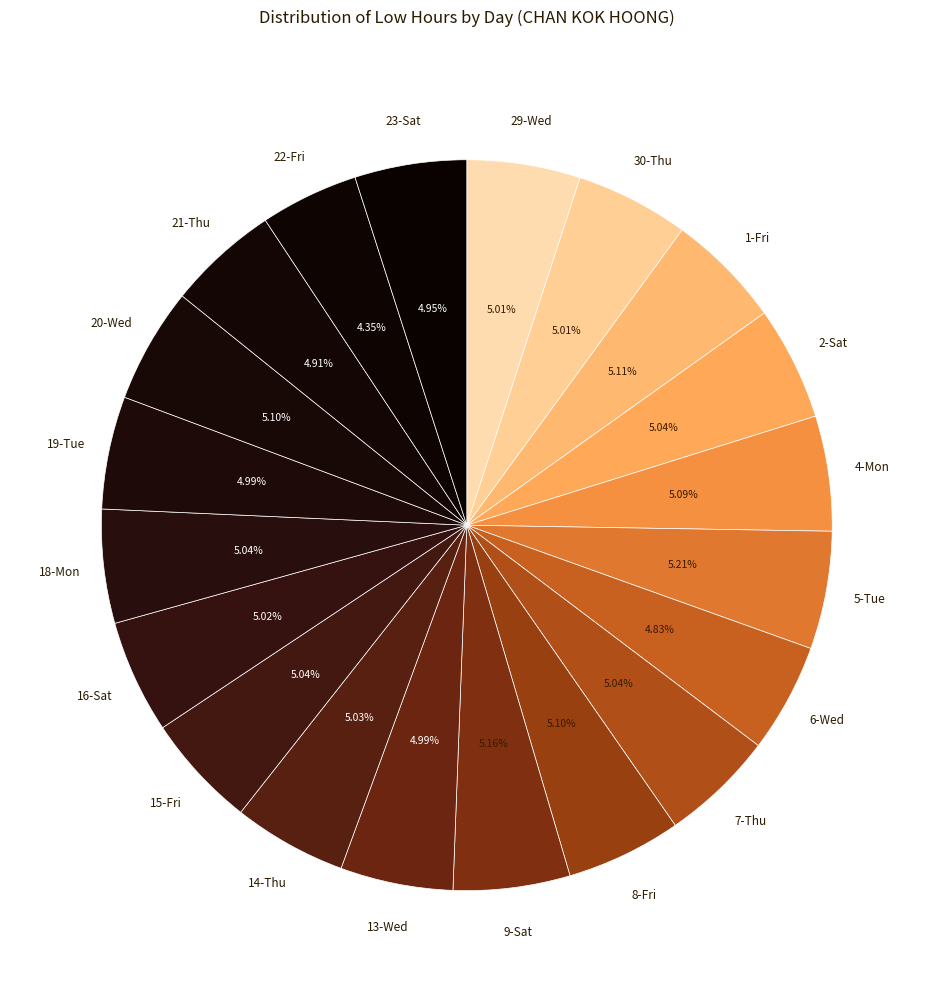

To the nearest percent, what is the average slice percentage?

5%